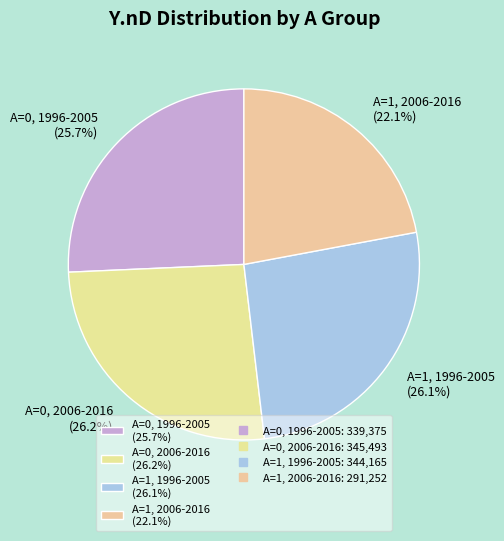

To the nearest percent, what is the average slice percentage?

25%